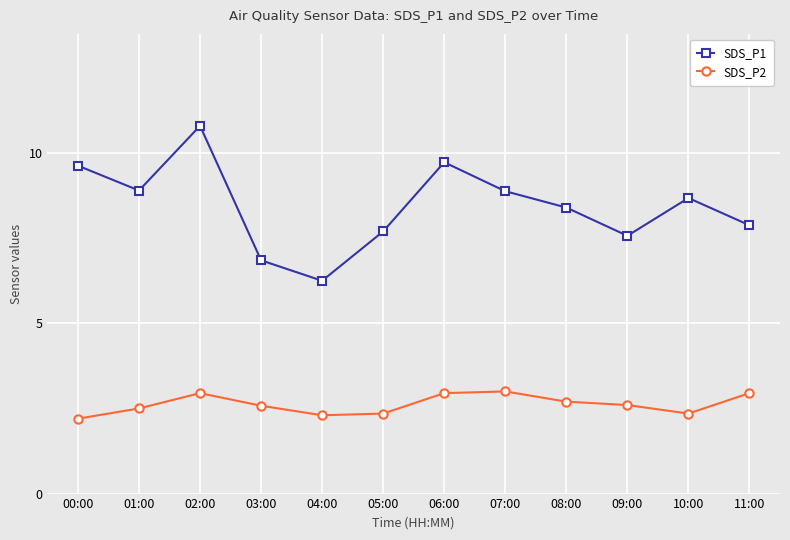

What is the sum of all SDS_P2 values?

31.4